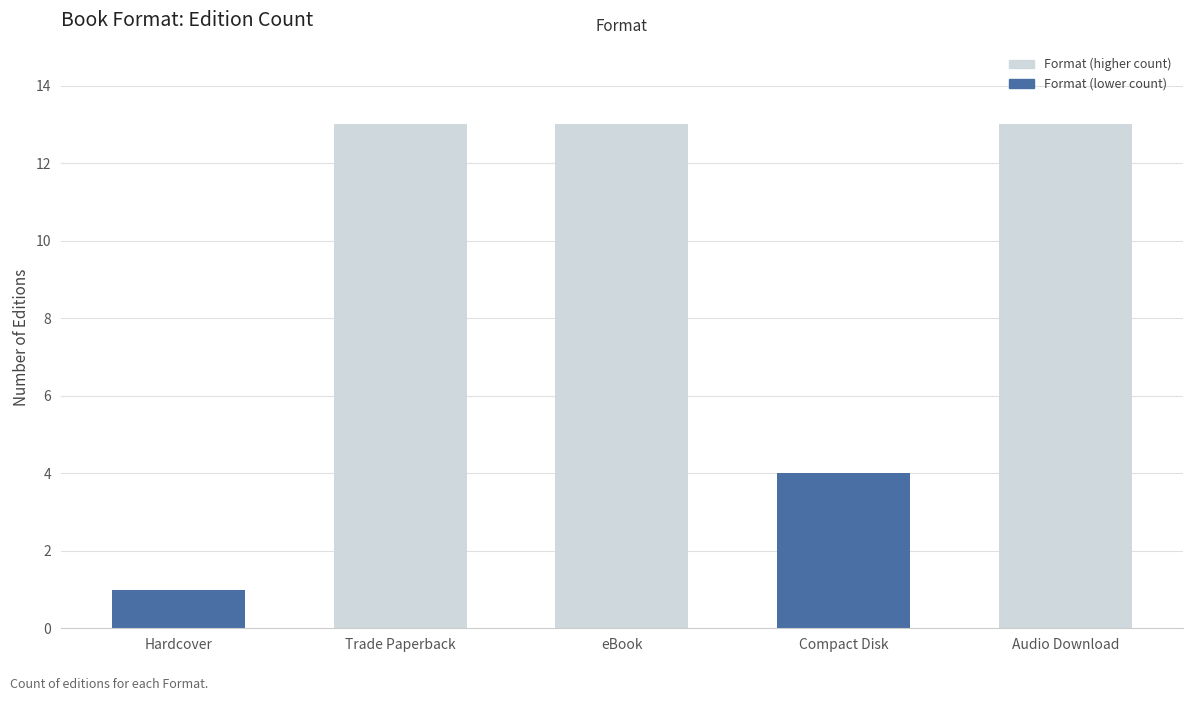

What is the value of the 4th bar from the left?

4